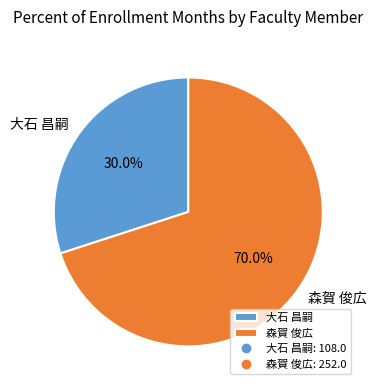

The 森賀 俊広 slice represents 70% of the pie. True or false?

True